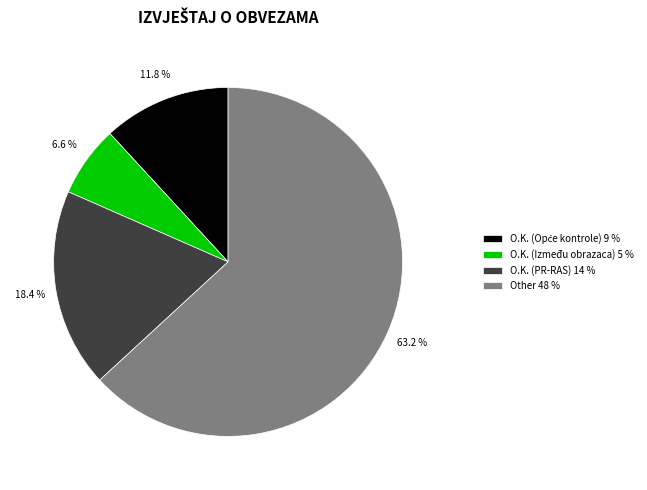

Which category has the biggest portion of the pie?

Other 48 %